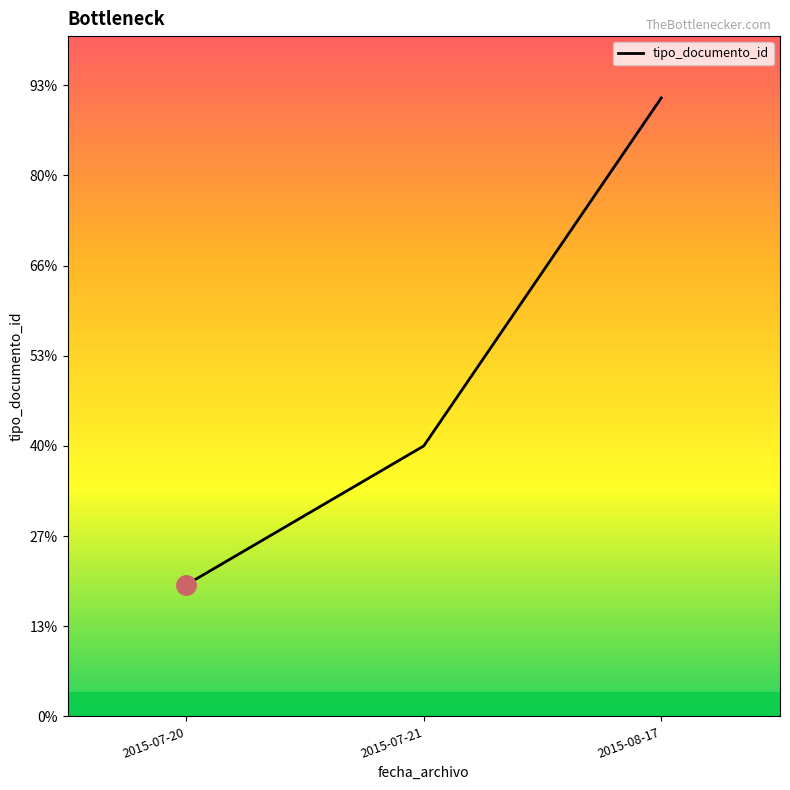

Reading left to right, transcribe all the data shown in this chart.

73	150	343